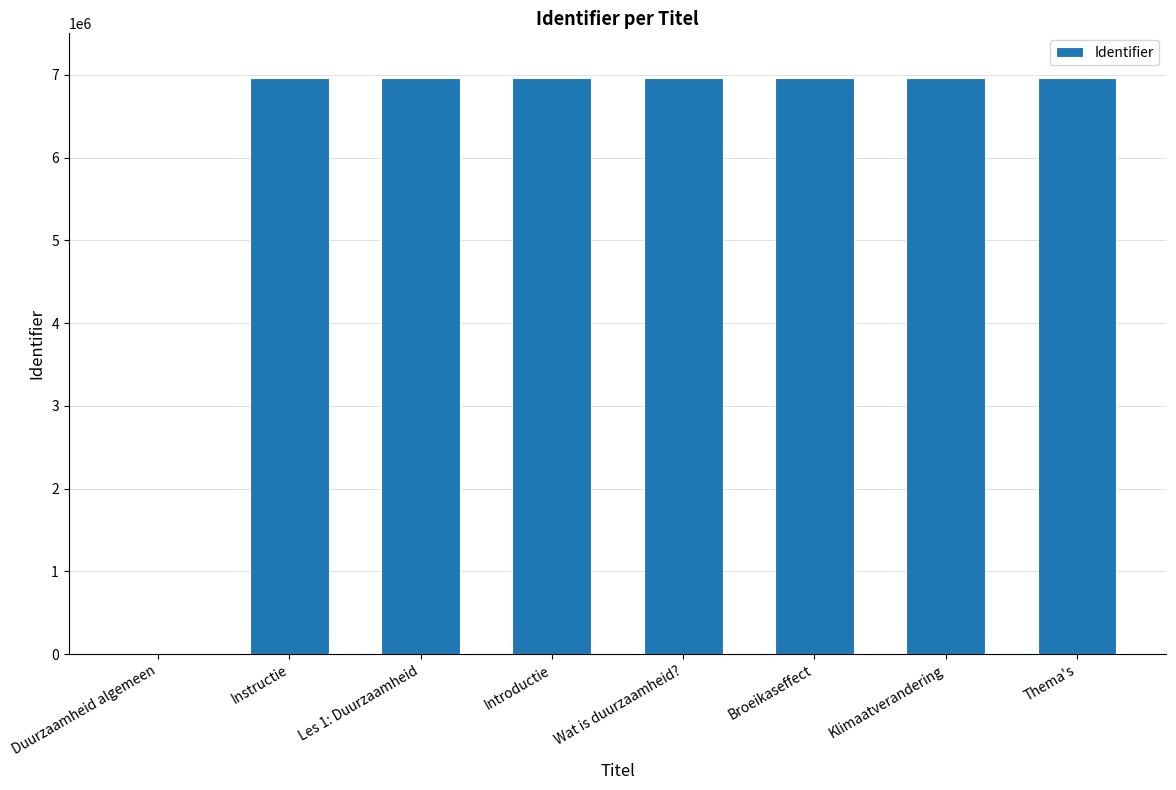

Is it true that the value at Duurzaamheid algemeen is 0?

True